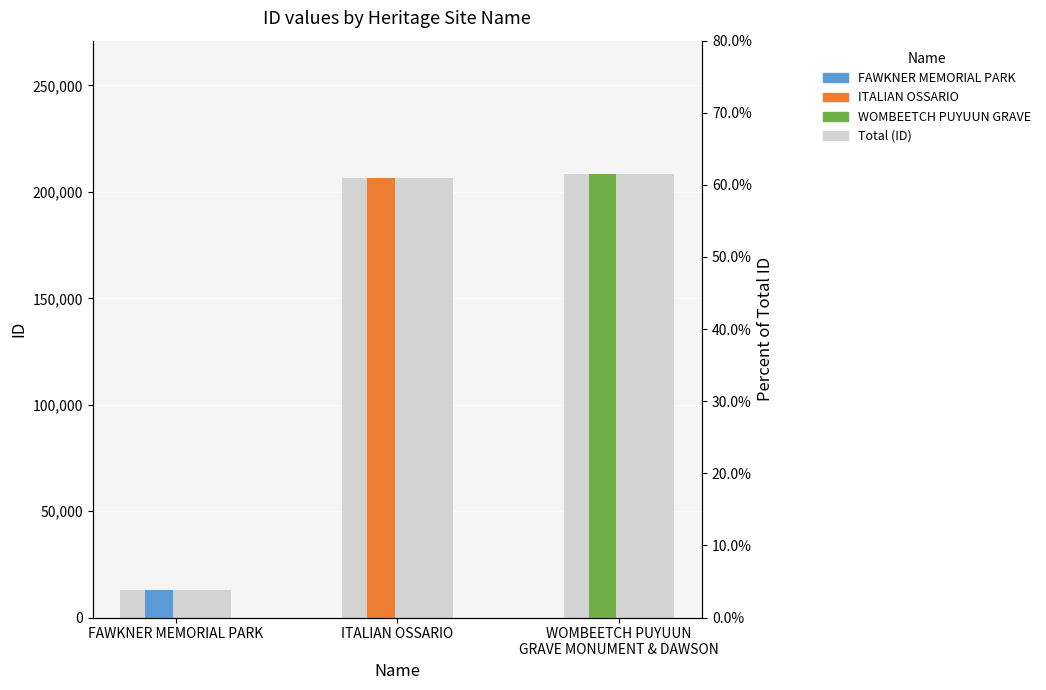

Which category has the lowest value across all series?

FAWKNER MEMORIAL PARK